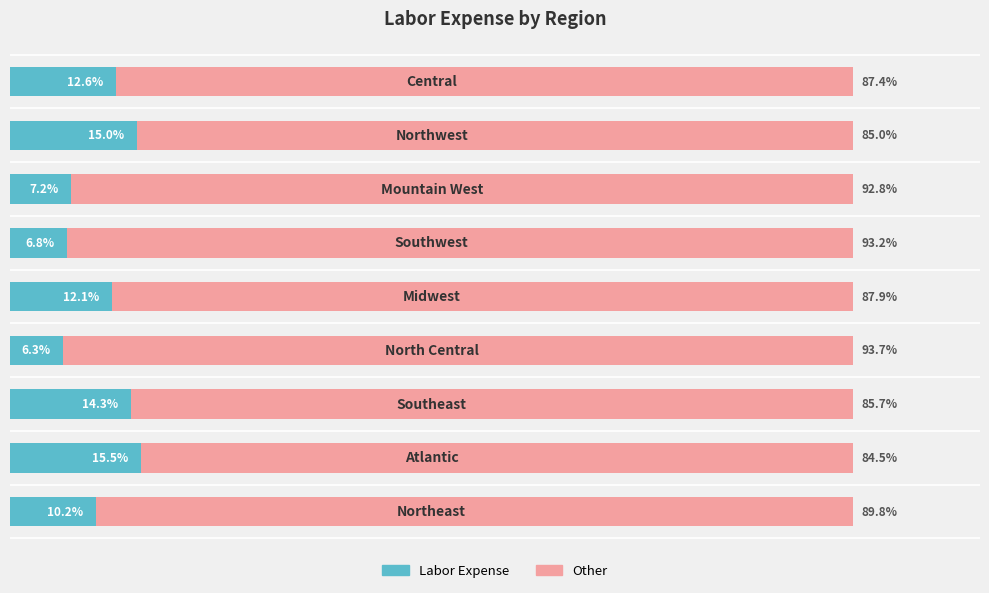

Rank the series by their average value, from highest to lowest.

Other, Labor Expense